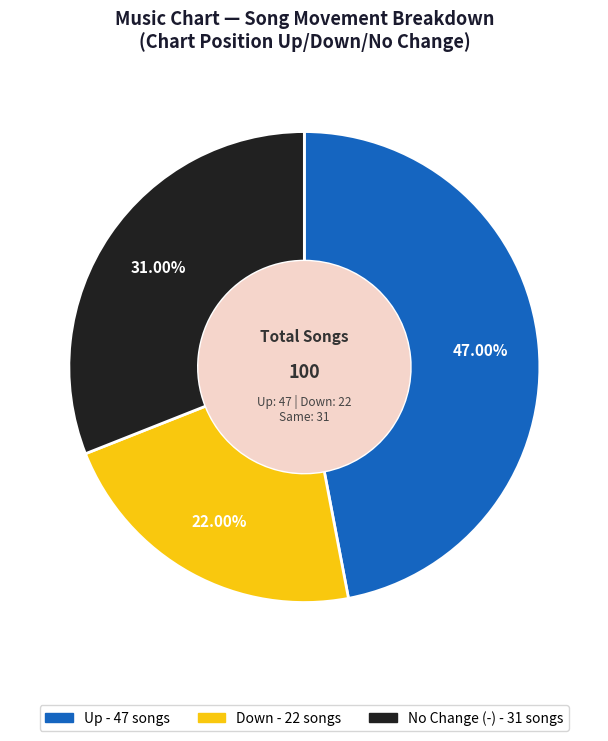

How many segments does this pie chart have?

3